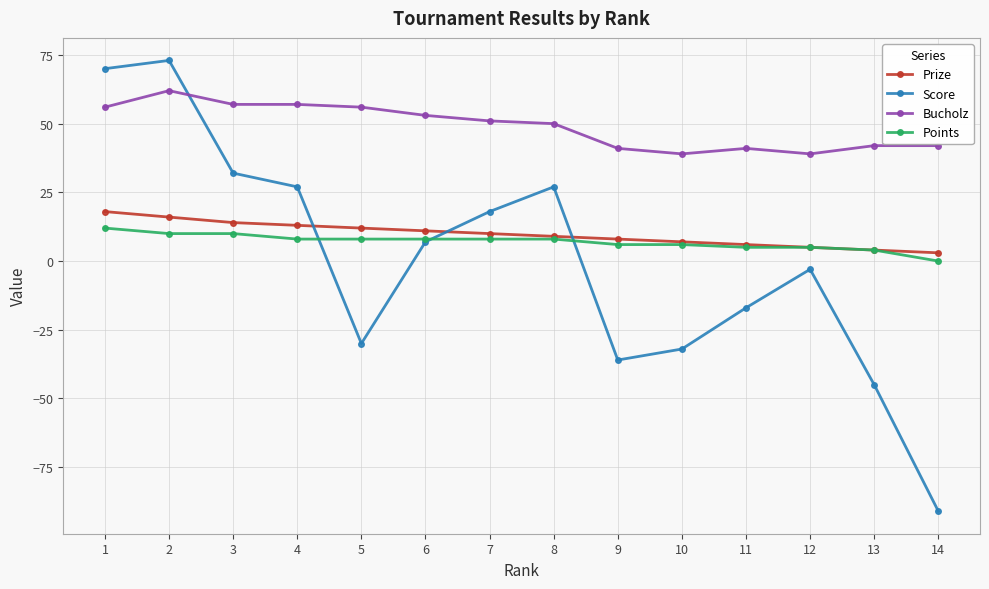

Which series has the widest spread of values?

Score